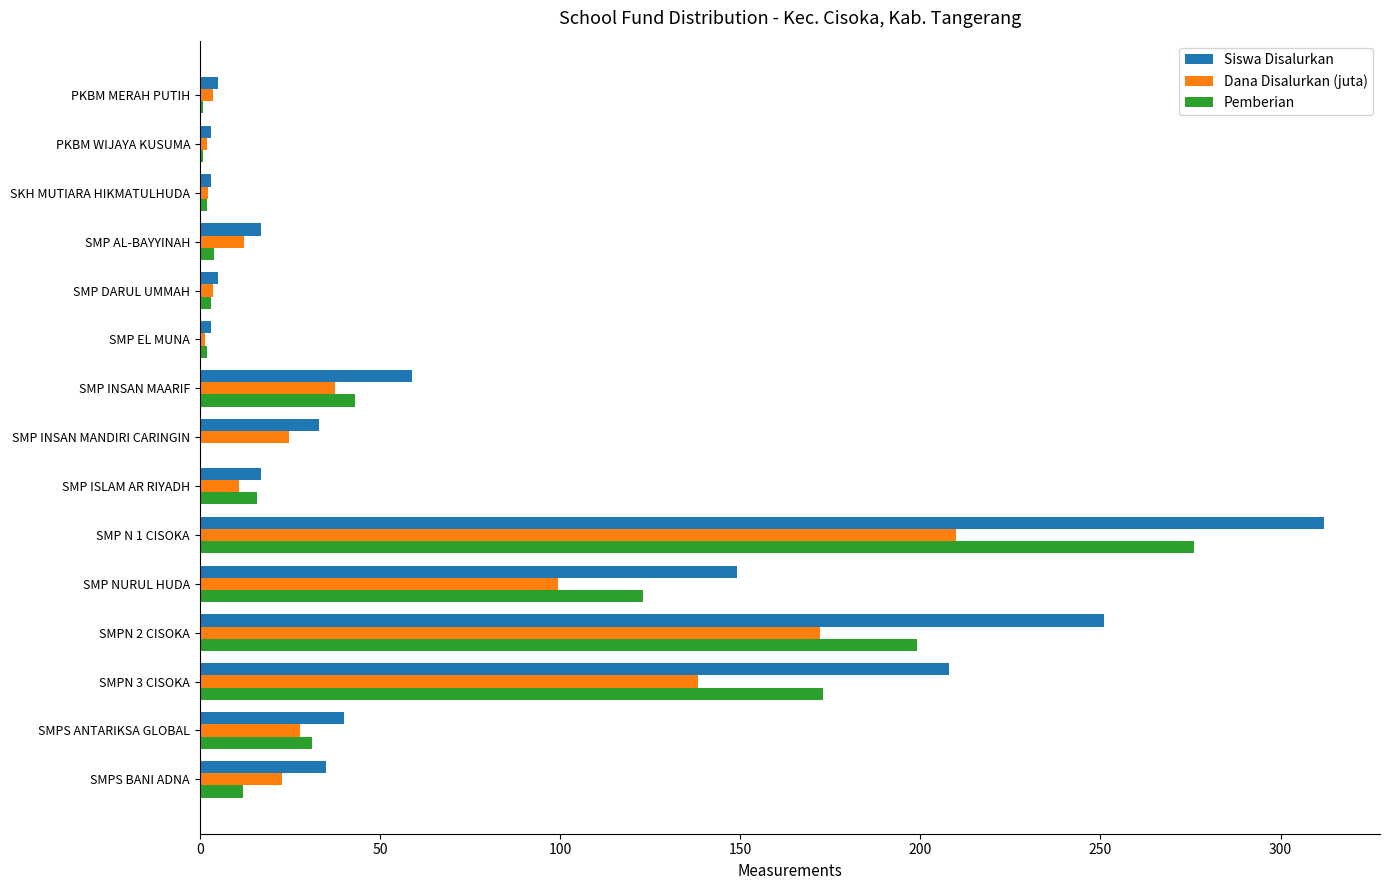

Which series changed the most between SMPN 3 CISOKA and SMPS BANI ADNA?

Siswa Disalurkan